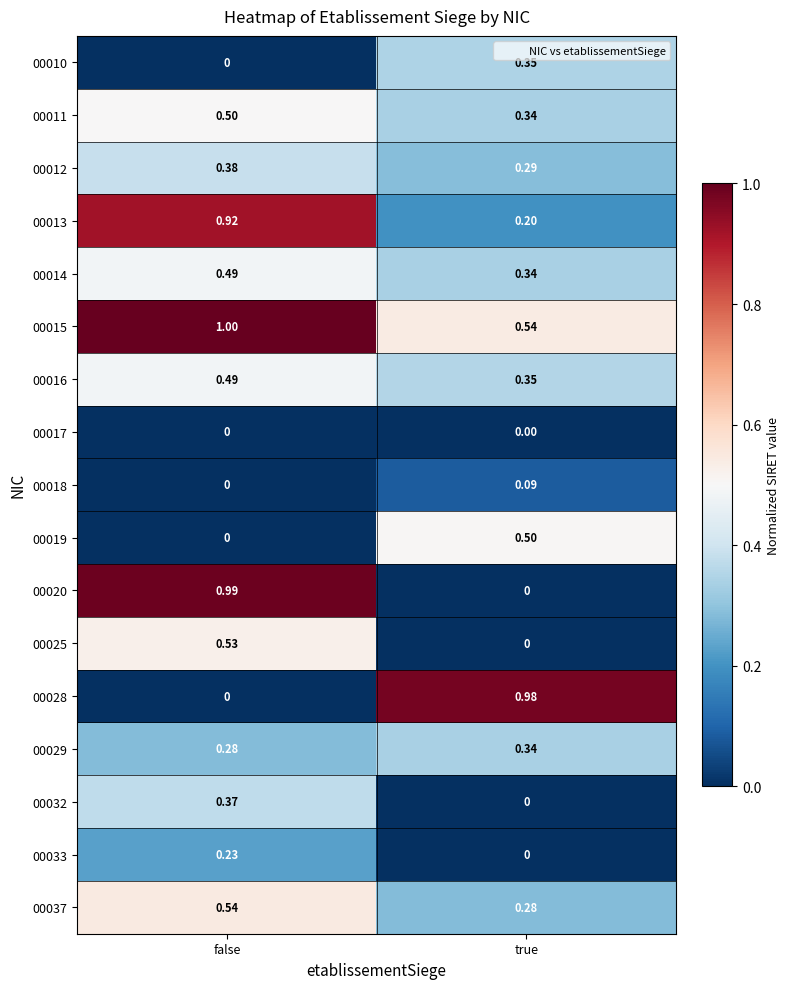

Count the number of categories in the chart.

2